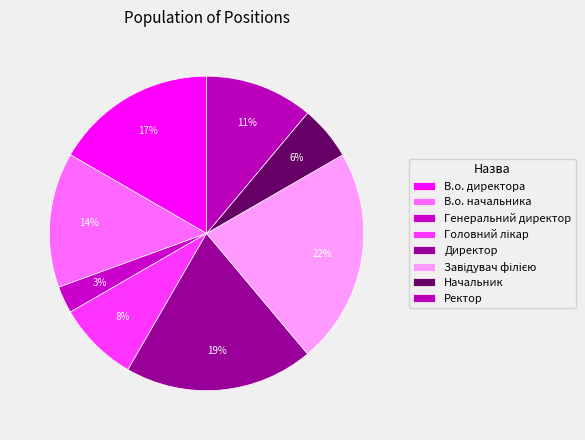

Which category has the biggest portion of the pie?

Завідувач філією